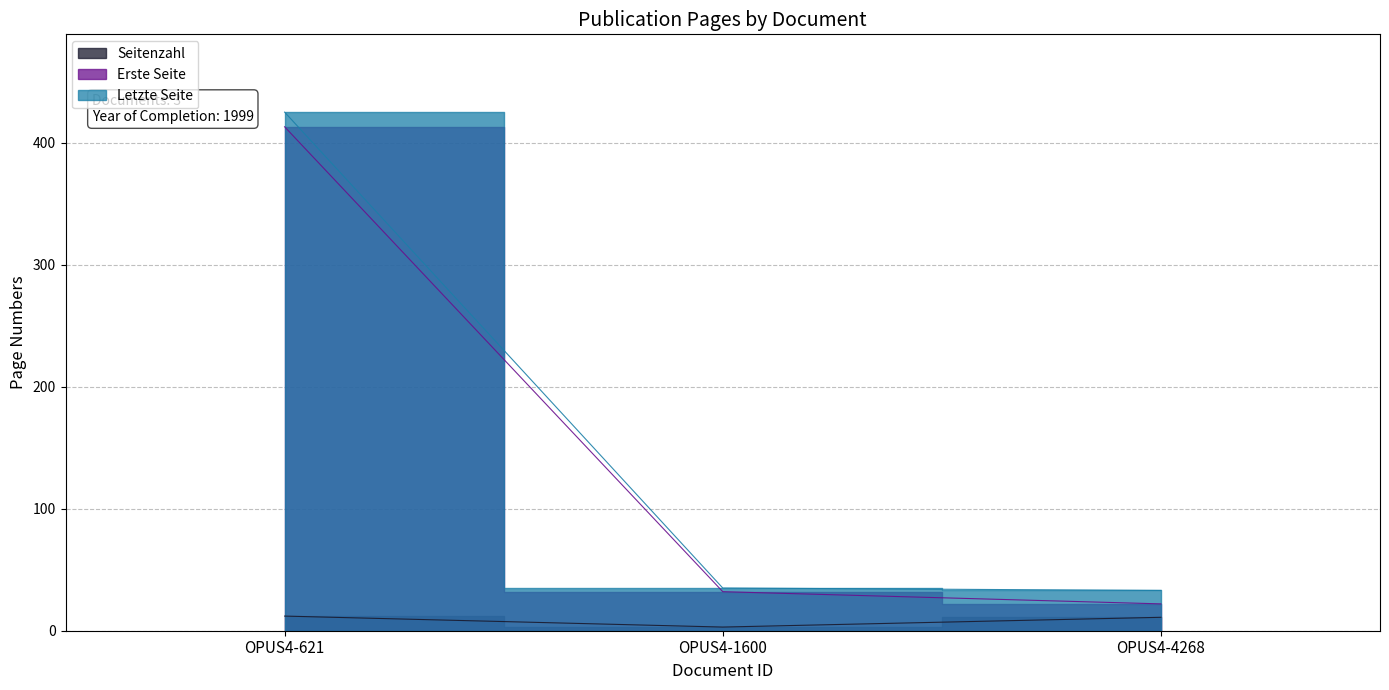

Reading right to left, list all the values displayed in this chart.

Seitenzahl: OPUS4-4268=11	OPUS4-1600=3	OPUS4-621=12
Erste Seite: OPUS4-4268=22	OPUS4-1600=32	OPUS4-621=413
Letzte Seite: OPUS4-4268=33	OPUS4-1600=35	OPUS4-621=425